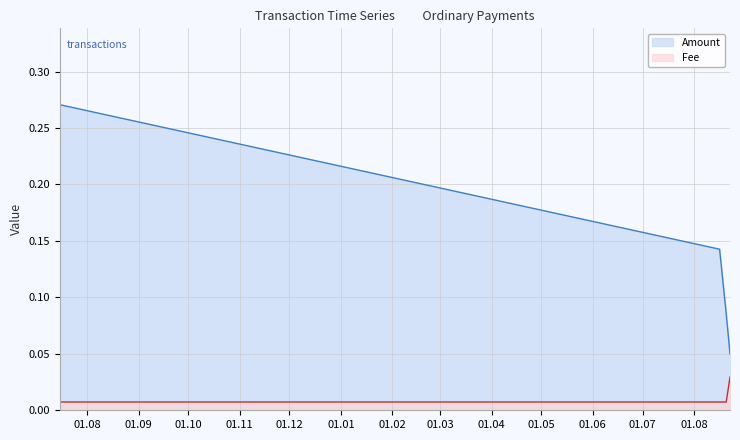

Reading left to right, transcribe all the data shown in this chart.

Amount: 2019-07-15 12:37:42=0.3	2020-08-16 10:17:58=0.1	2020-08-20 10:39:38=0.1	2020-08-22 17:14:09=0.1
Fee: 2019-07-15 12:37:42=0.0	2020-08-16 10:17:58=0.0	2020-08-20 10:39:38=0.0	2020-08-22 17:14:09=0.0